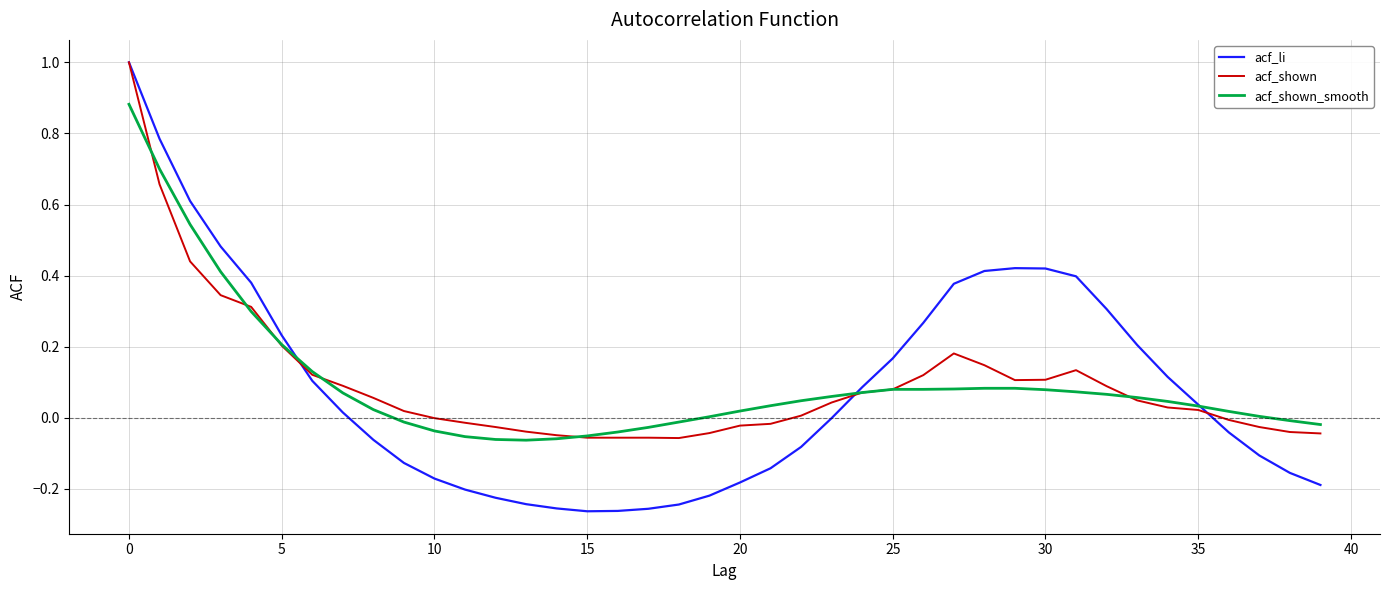

In acf_li, how many points are higher than both neighbors (excluding endpoints)?

1